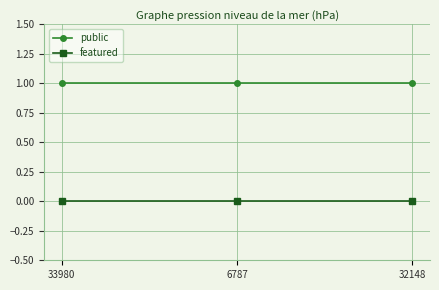

What is the label of the 2nd point from the right?

6787